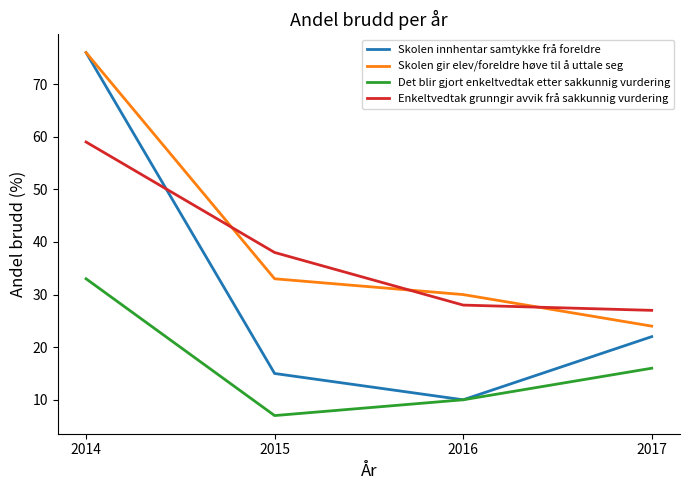

The value of Skolen gir elev/foreldre høve til å uttale seg at 2016 is 30. True or false?

True